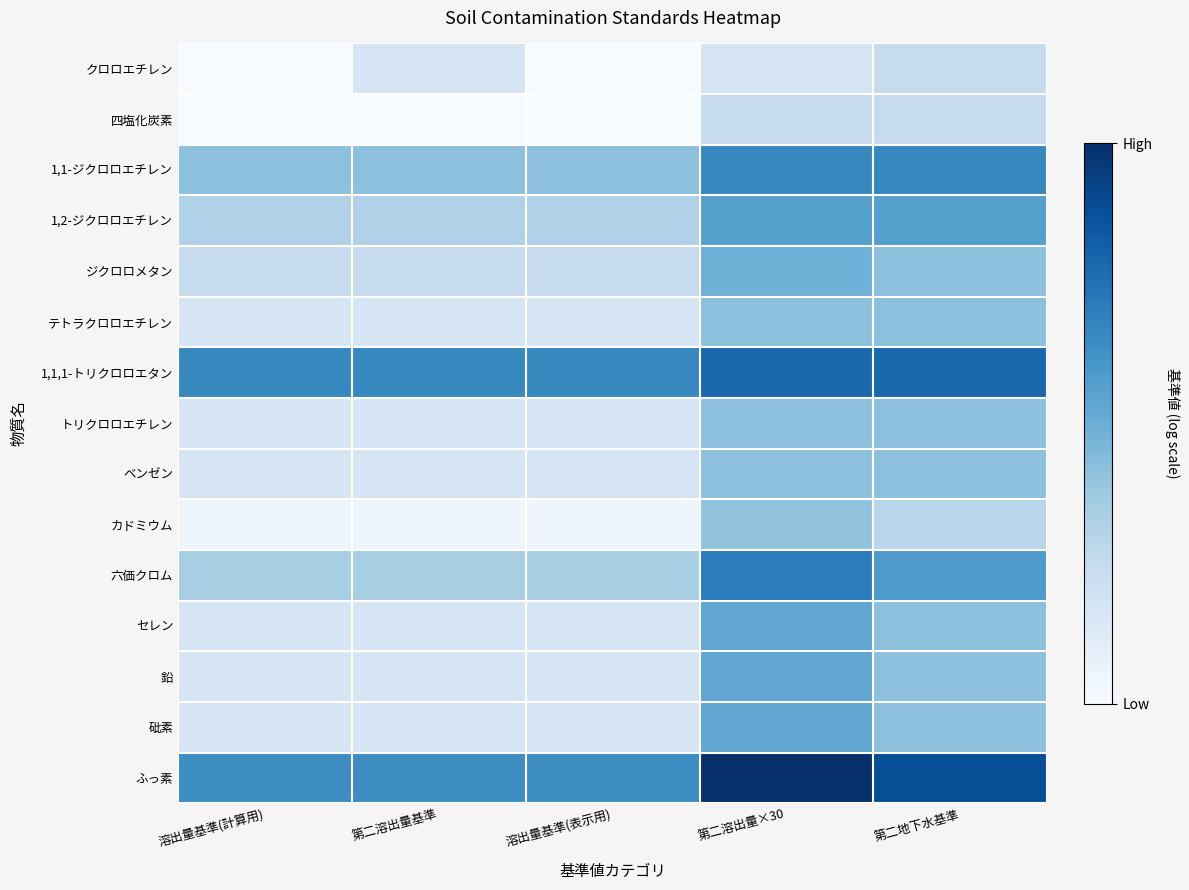

What is the difference between the highest and lowest values at 溶出量基準(計算用)?

2.7